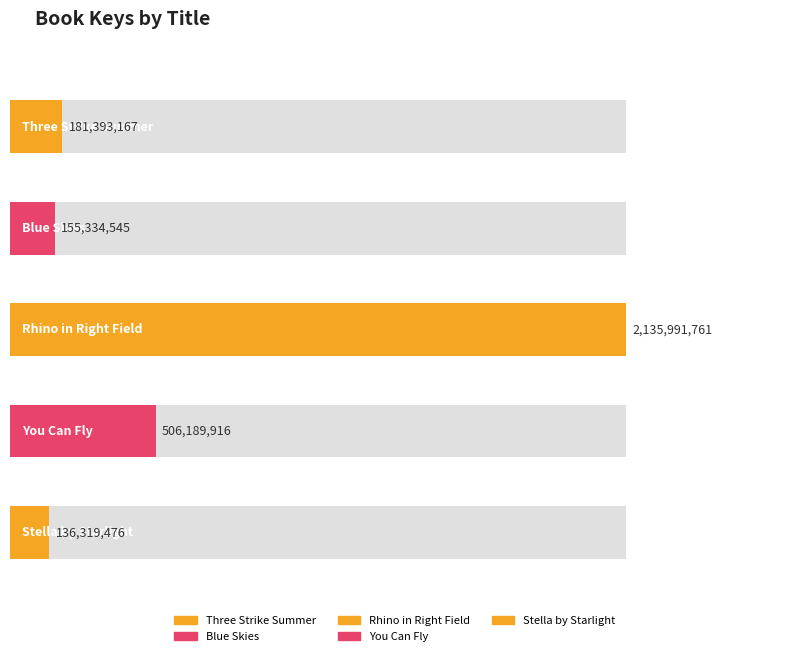

Rank the categories by value from lowest to highest.

Stella by Starlight, Blue Skies, Three Strike Summer, You Can Fly, Rhino in Right Field